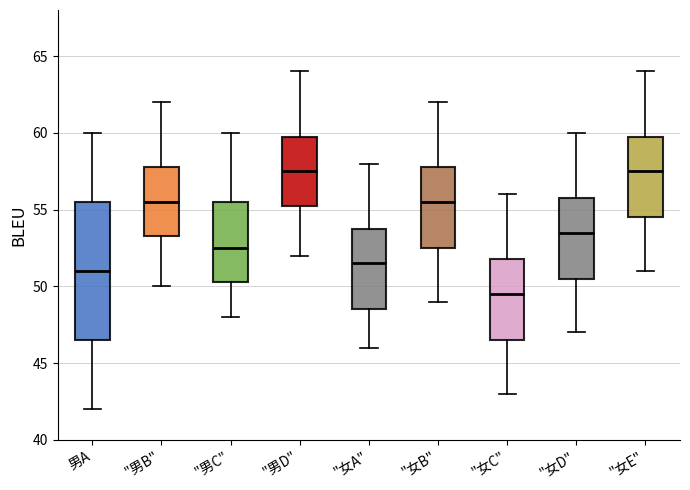

Comparing the boxes themselves (not the whiskers), which one is the tallest?

男A